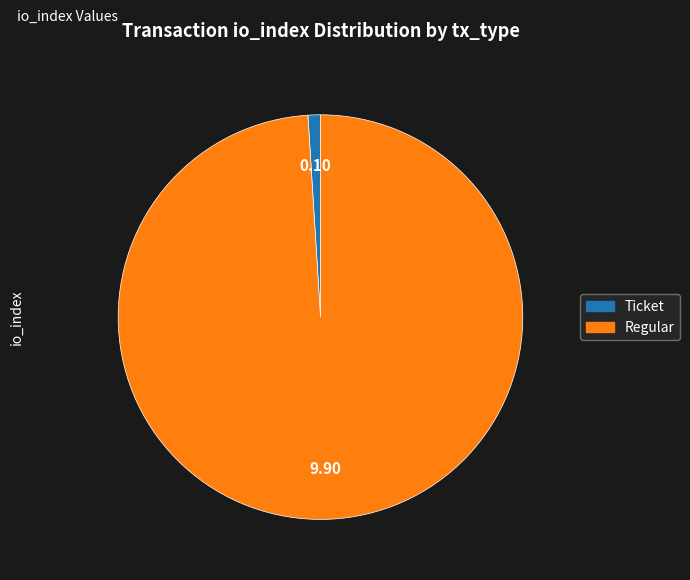

Does any single category account for the majority?

Yes